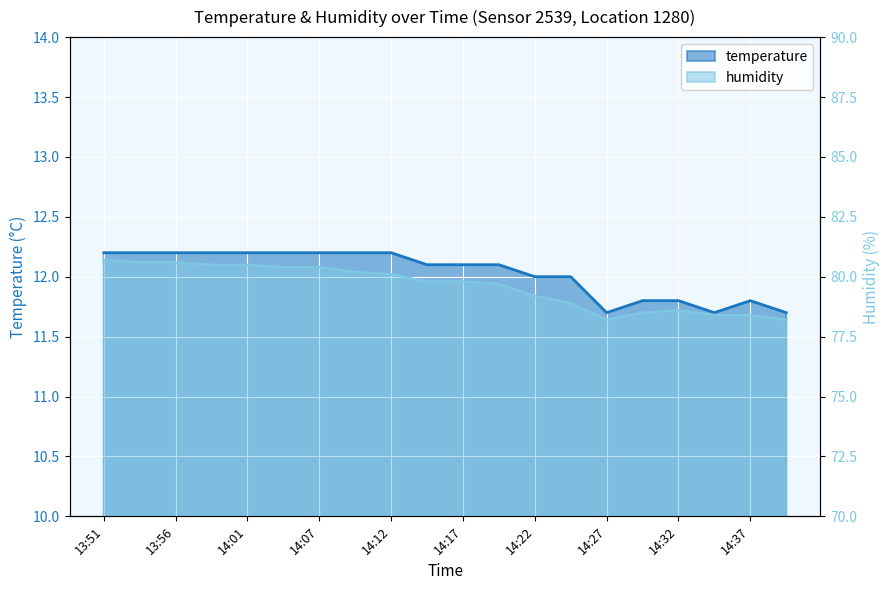

List the series in order of their overall mean, highest first.

humidity, temperature